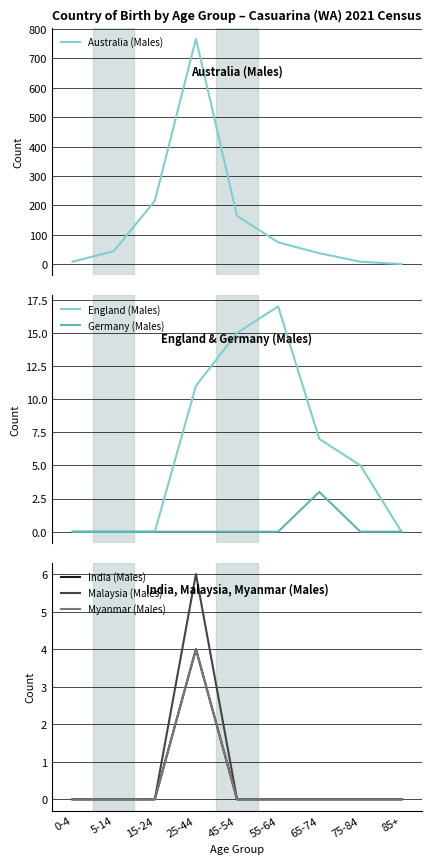

Which series has the widest spread of values?

Australia (Males)